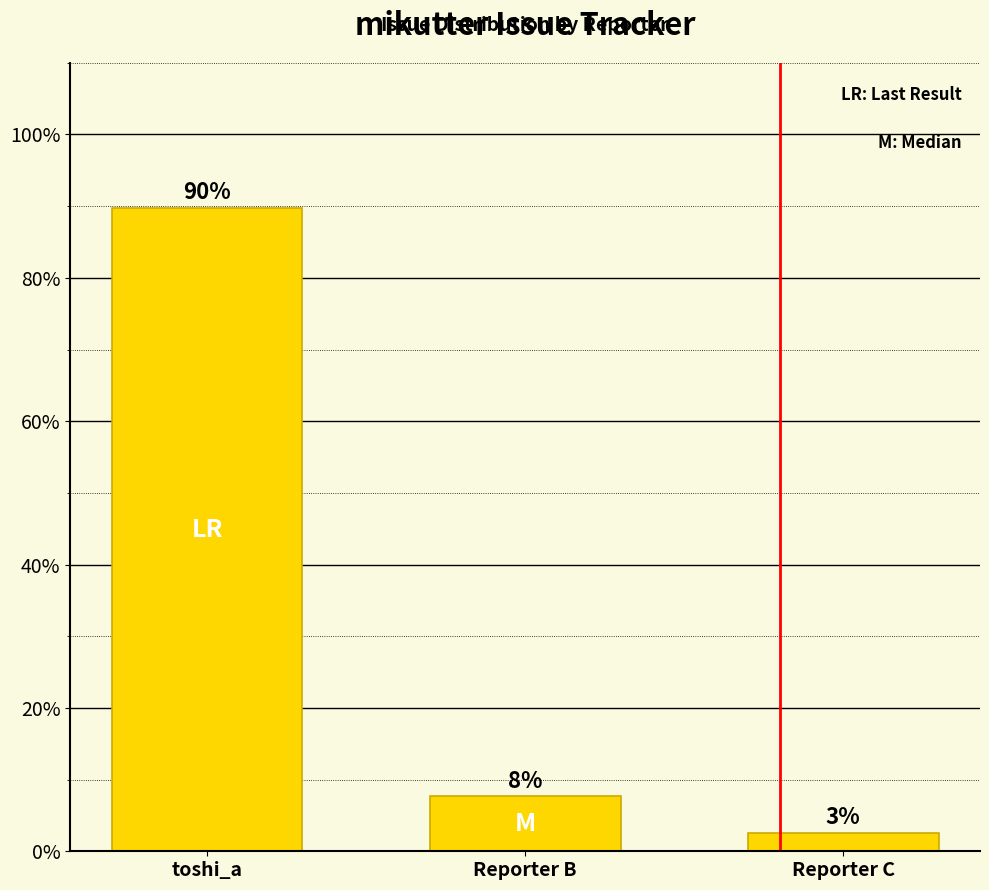

What is the label of the 3rd bar from the left?

Reporter C